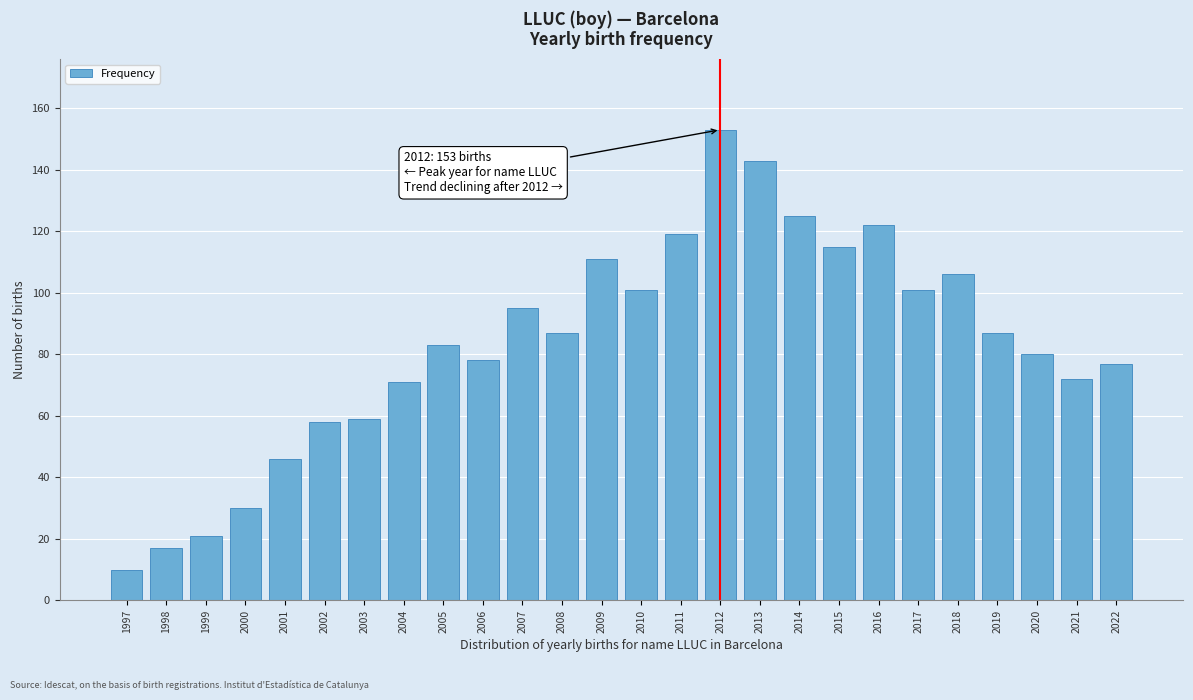

Reading left to right, what are all the values shown in this chart?

1997=10	1998=17	1999=21	2000=30	2001=46	2002=58	2003=59	2004=71	2005=83	2006=78	2007=95	2008=87	2009=111	2010=101	2011=119	2012=153	2013=143	2014=125	2015=115	2016=122	2017=101	2018=106	2019=87	2020=80	2021=72	2022=77